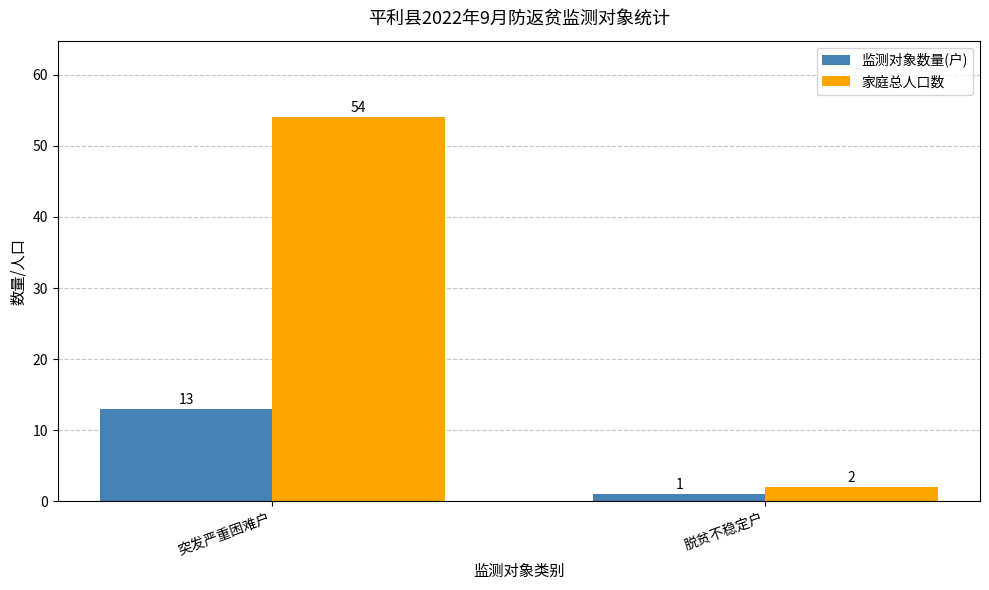

Are the bars grouped side by side (vs. stacked)?

Yes